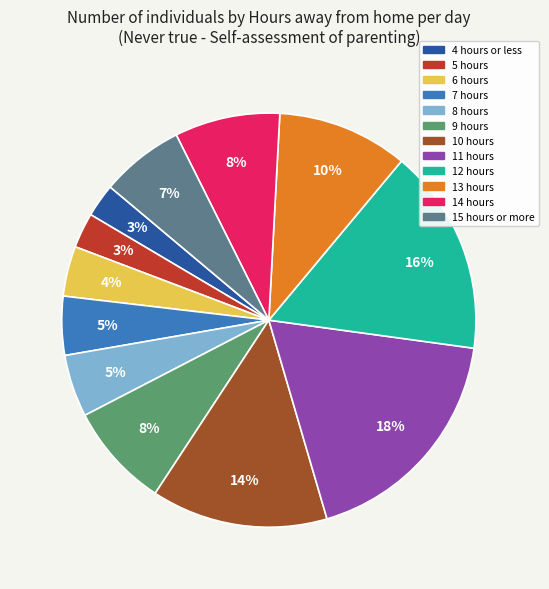

To the nearest percent, what is the combined percentage of 12 hours and 7 hours?

21%